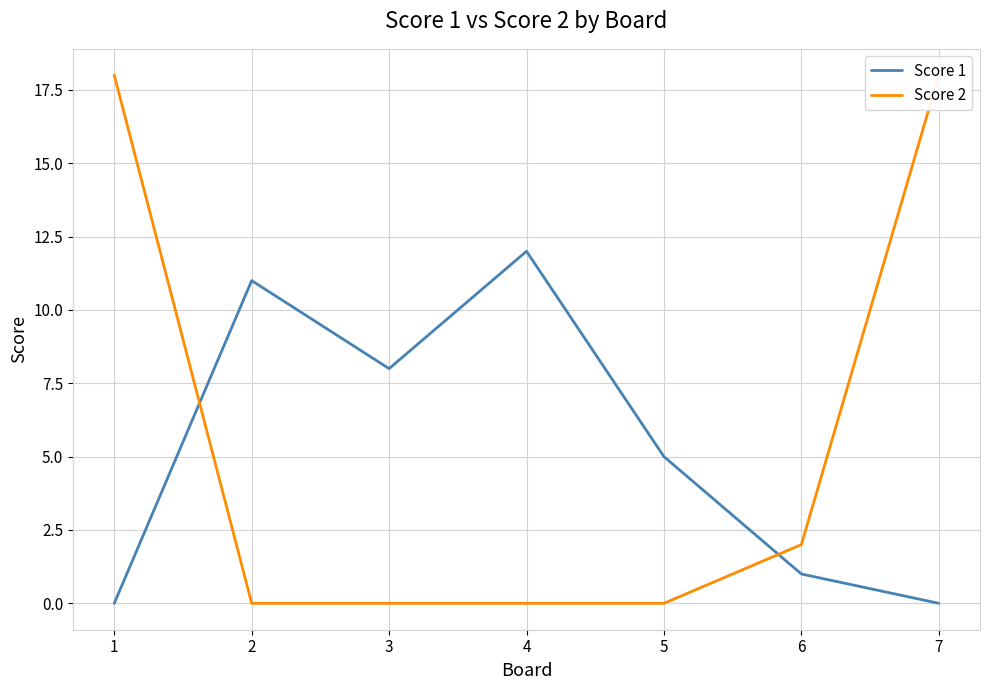

How many intersections are there between Score 1 and Score 2?

2